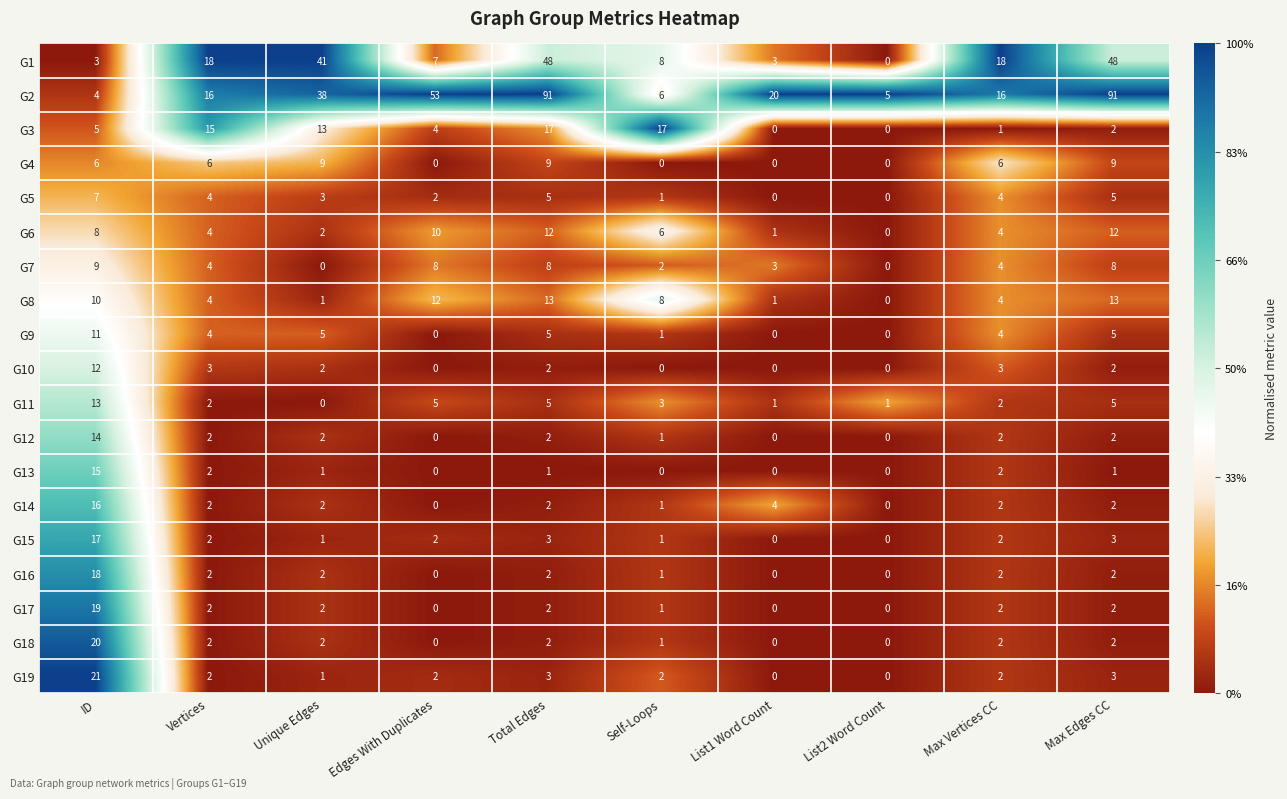

What is the greatest value displayed?

91